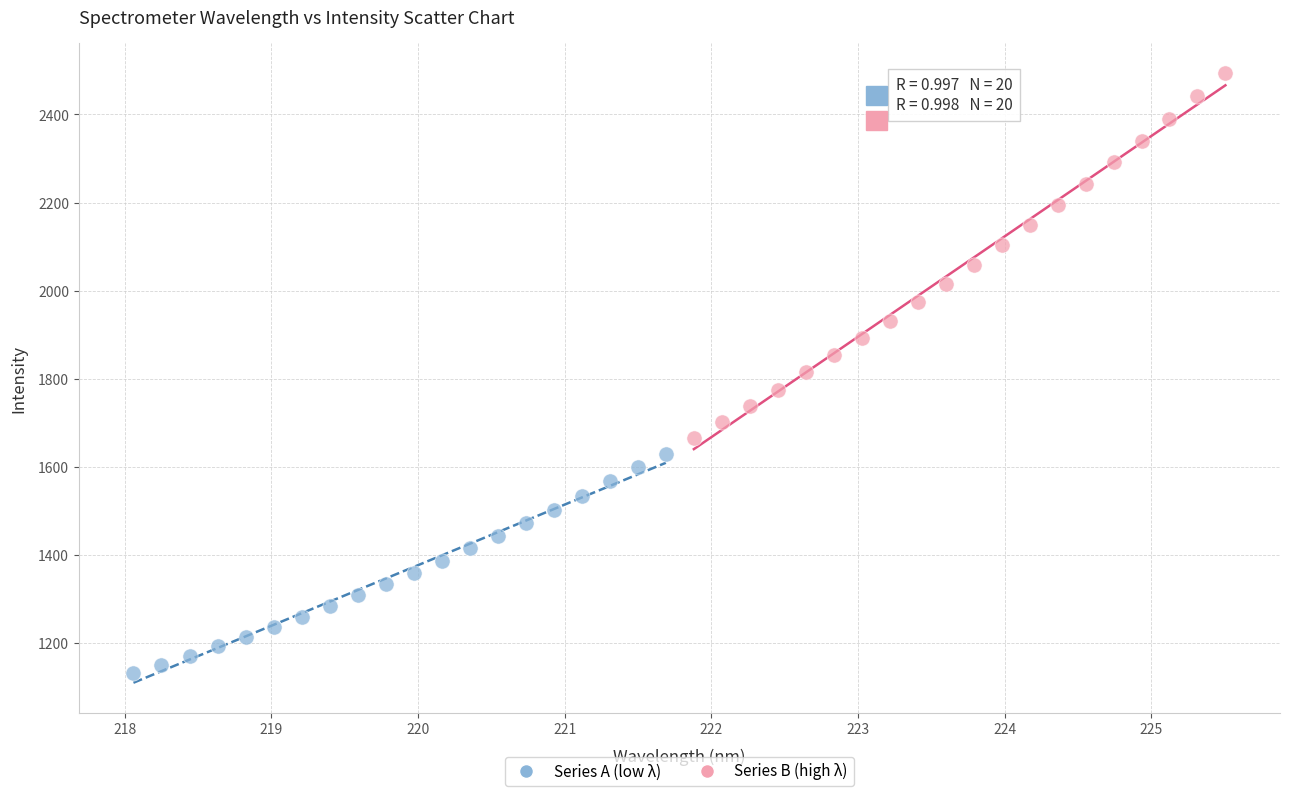

Which series contains the highest Y value?

Series B (high λ)